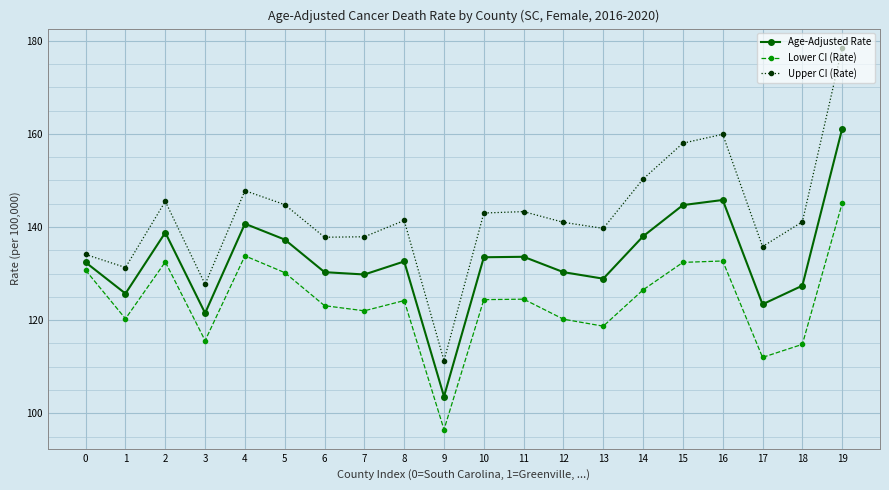

How many distinct data groups are displayed?

3